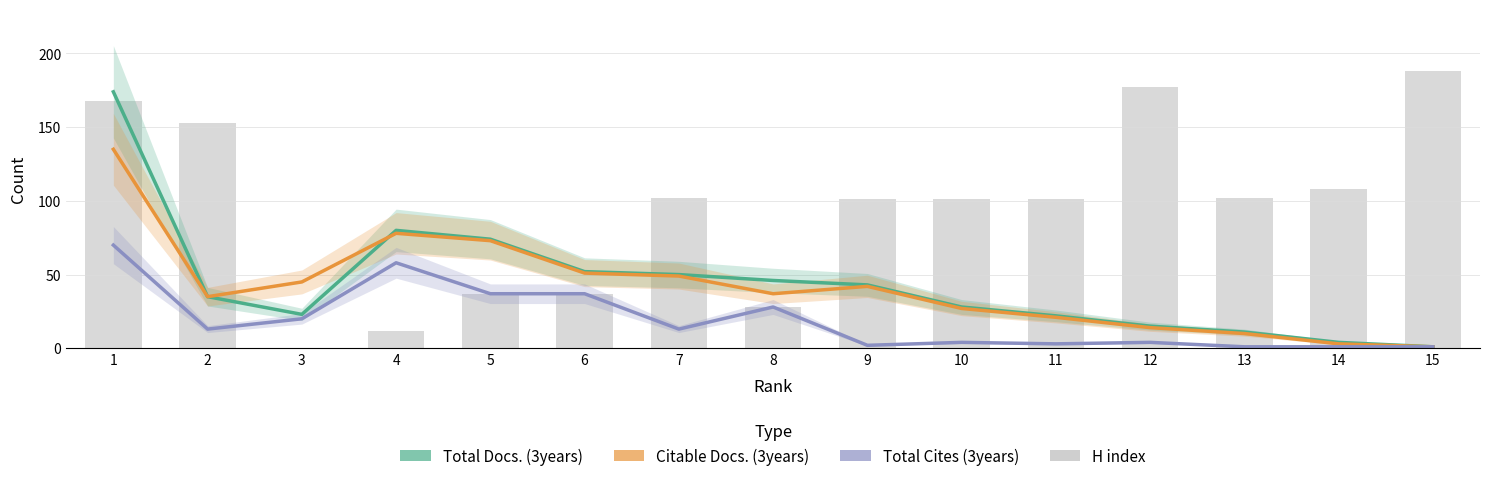

Reading left to right, what are all the values shown in this chart?

Total Docs. (3years): 174	35	23	80	74	52	50	46	43	28	22	15	11	4	1
Citable Docs. (3years): 135	35	45	78	73	51	49	37	42	27	21	14	10	3	1
Total Cites (3years): 70	13	20	58	37	37	13	28	2	4	3	4	1	1	1
H index: 168	153	0	12	37	37	102	28	101	101	101	177	102	108	188